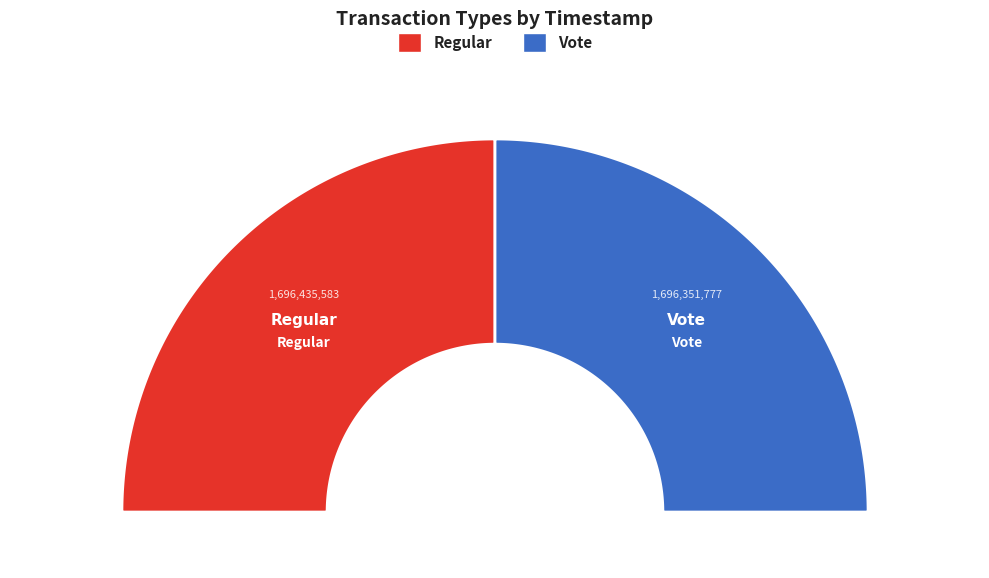

Which slice is the largest?

Regular